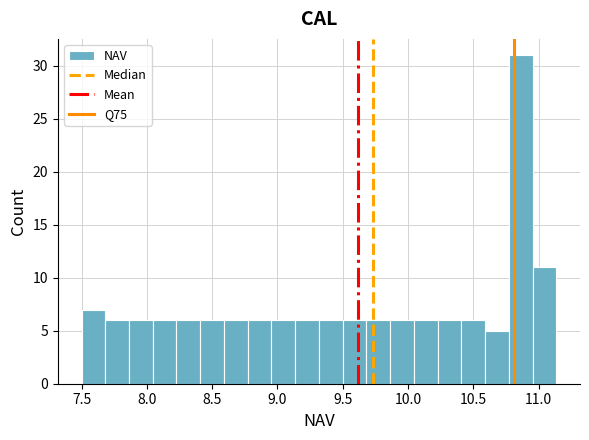

Read against the x-axis, roughly where is the centre of the tallest bar?

10.85